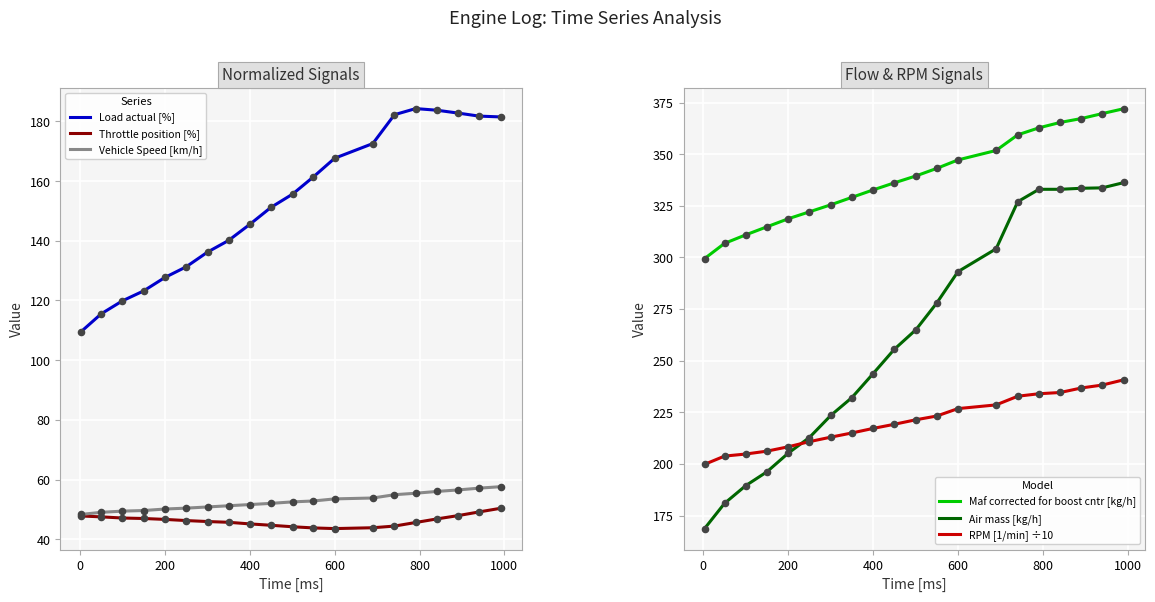

Which series has the largest Y range (max minus min)?

Air mass [kg/h]